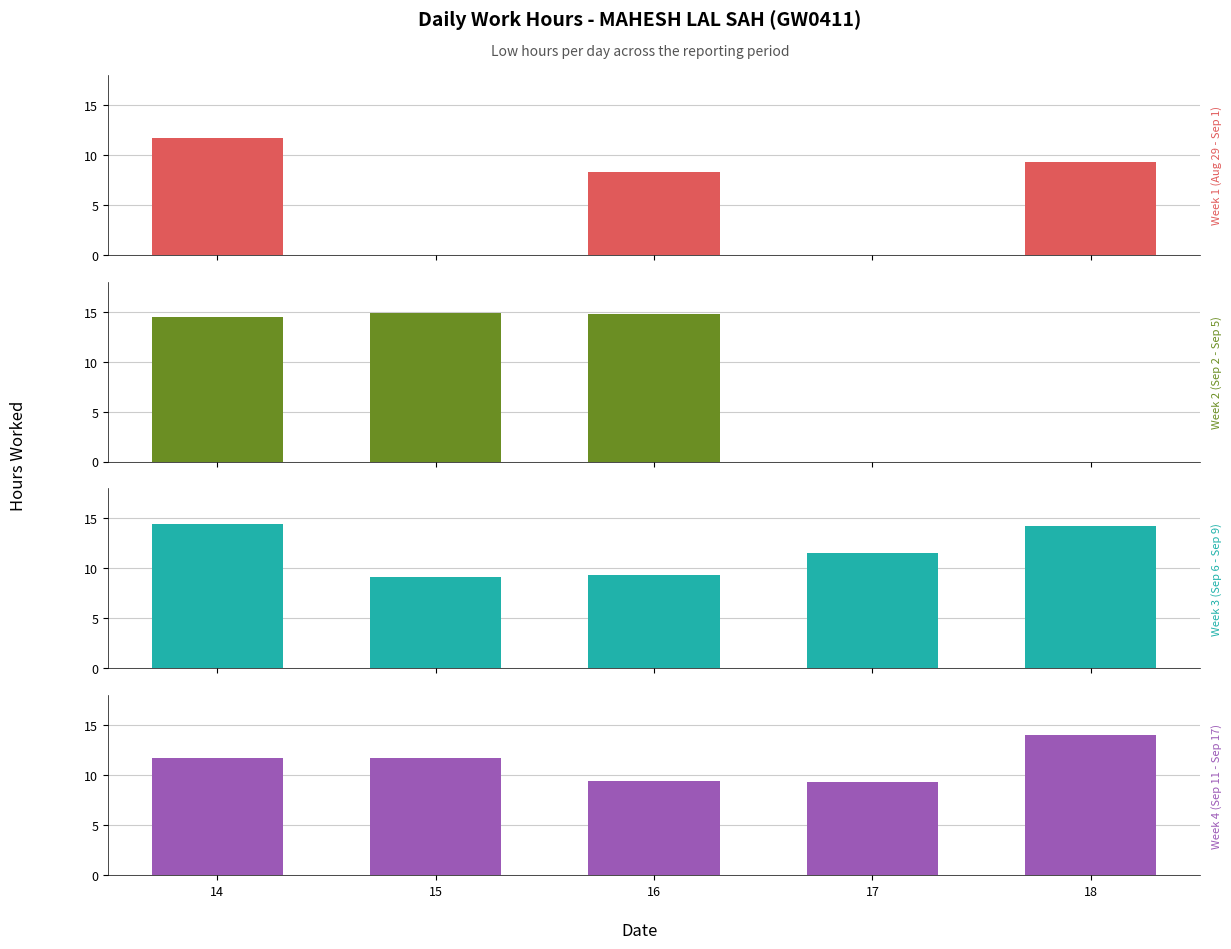

How many series are shown in this chart?

4